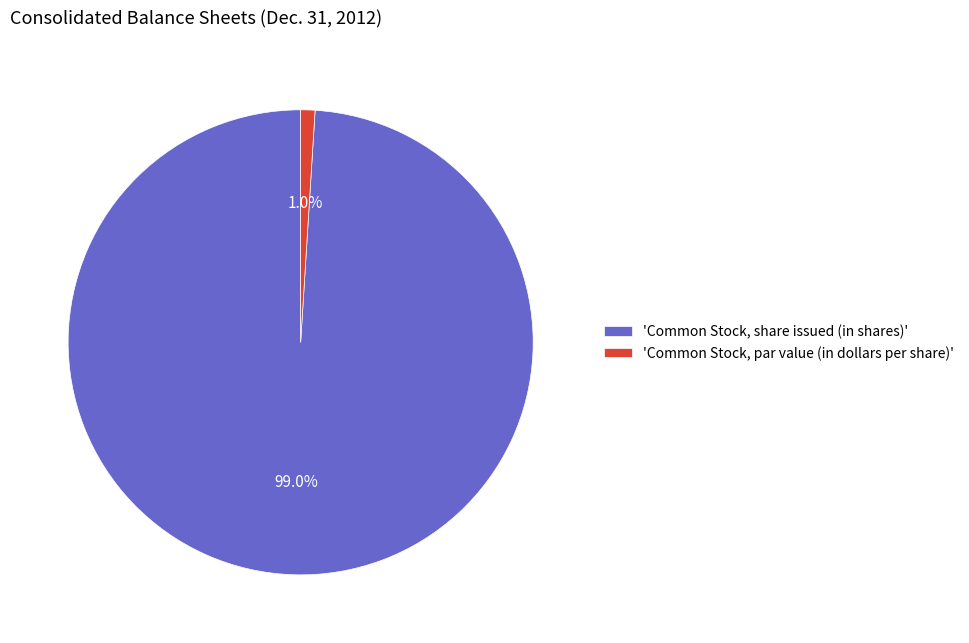

Does 'Common Stock, par value (in dollars per share)' account for over 50% of the chart?

No